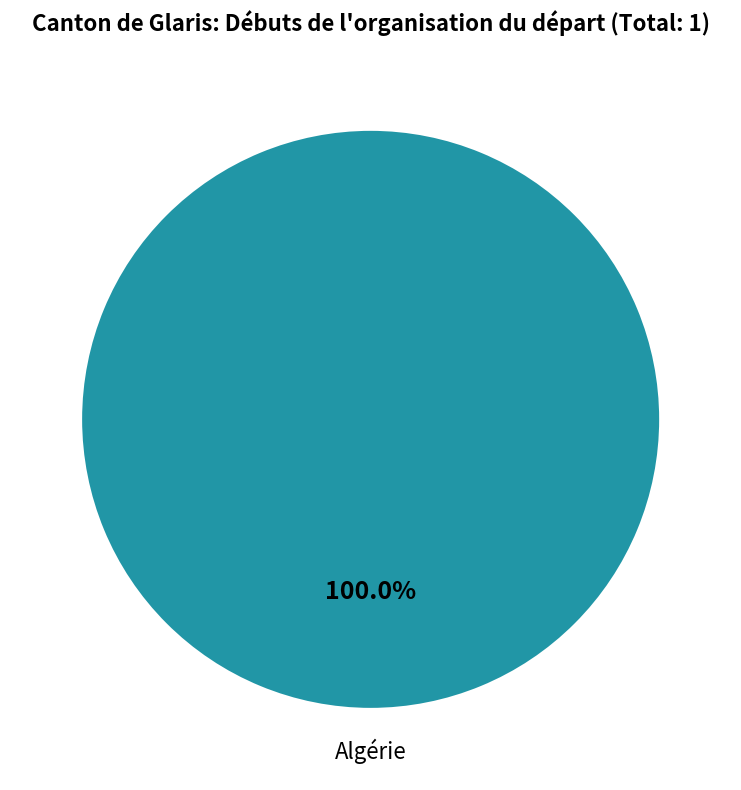

Is there any slice that represents more than half of the pie?

Yes